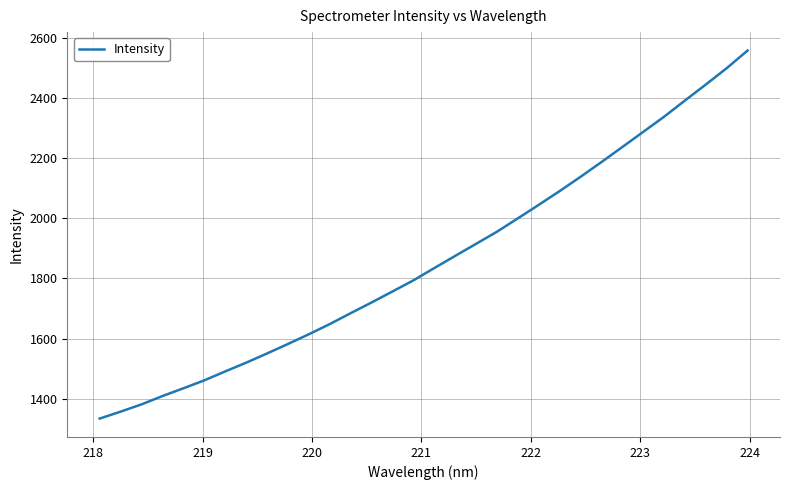

What is the difference between the maximum and minimum values?

1225.4